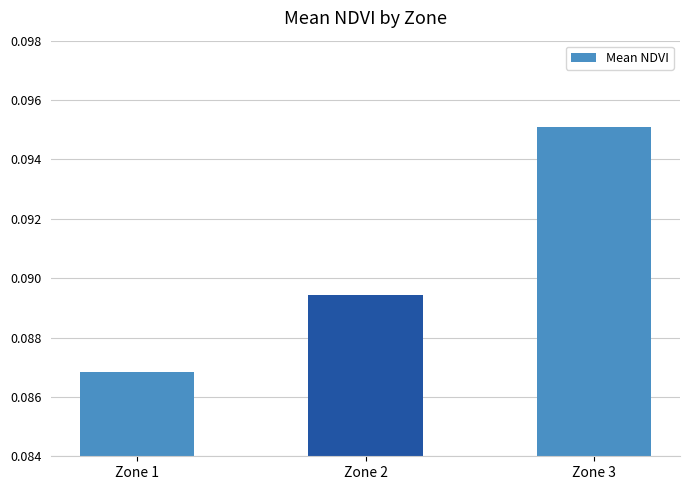

Count the values in the range 0 to 1.

3